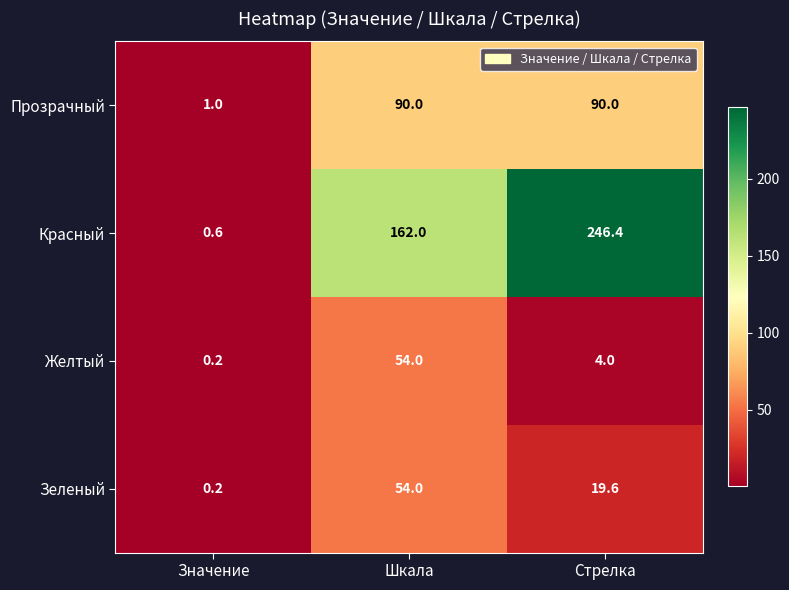

What is the highest value of the Красный series?

246.4